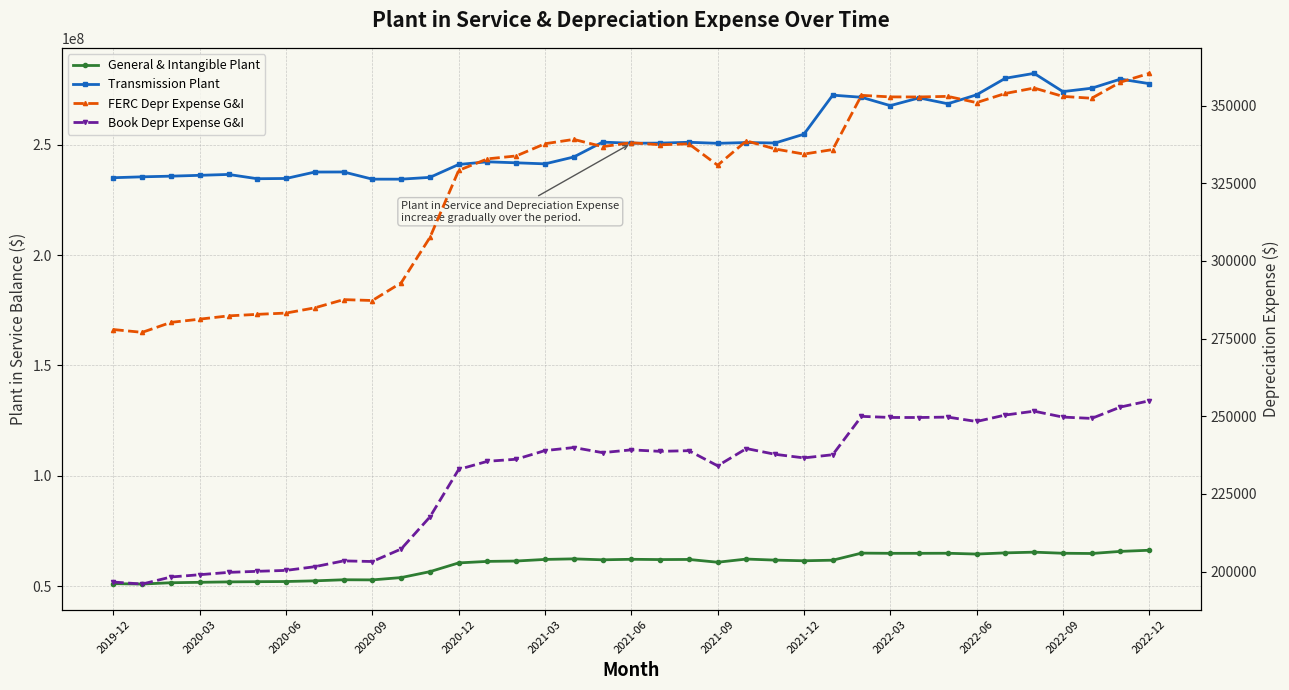

What is the average value of the General & Intangible Plant series?

59695912.6